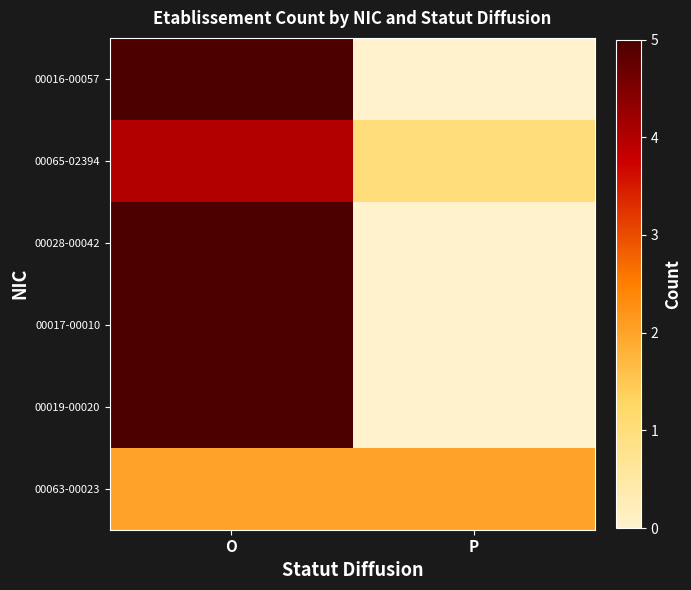

Reading left to right, transcribe all the data shown in this chart.

00016-00057: O=5	P=0
00065-02394: O=4	P=1
00028-00042: O=5	P=0
00017-00010: O=5	P=0
00019-00020: O=5	P=0
00063-00023: O=2	P=2